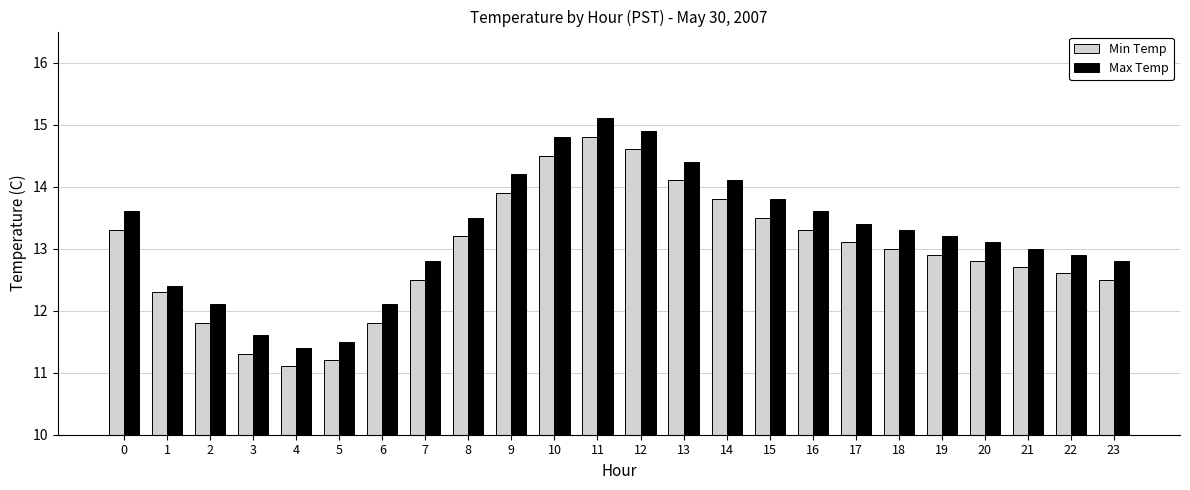

At which label is Max Temp closest to 13?

21